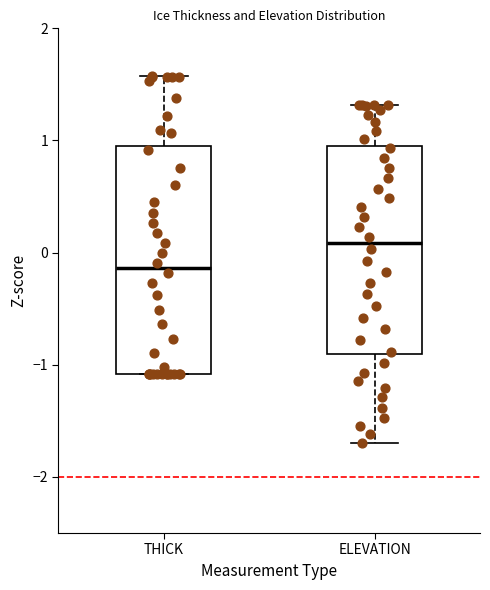

Reading left to right, transcribe this box plot: for each box, give where its median line is, the range the box spans, and where its two whiskers end, as read against the y-axis. The values are not printed on the chart, so give them approximately, as read against the axis.

THICK: median -0.1, box -1.1 to 1.0, whiskers -1.1 to 1.6
ELEVATION: median 0.1, box -0.9 to 0.9, whiskers -1.7 to 1.3